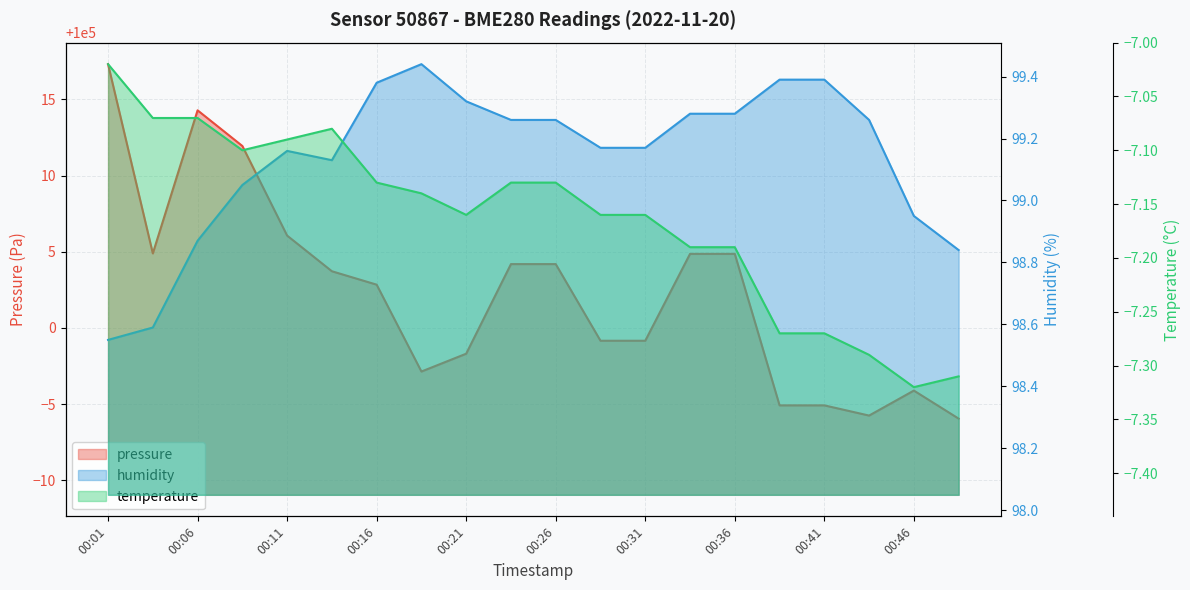

The pressure series shows 100002.8 at 00:16. True or false?

True